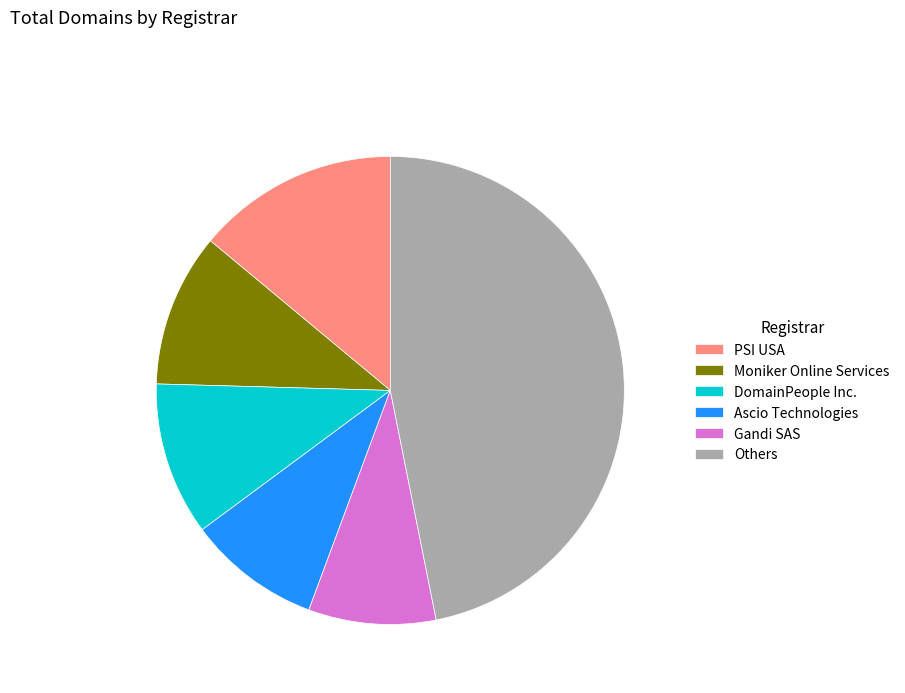

Do DomainPeople Inc. and Gandi SAS together represent more than half of the pie?

No